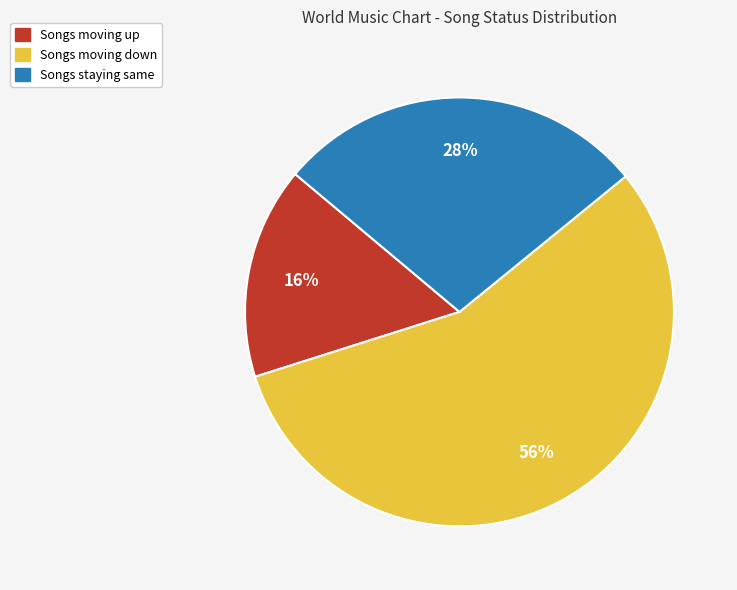

Is there a majority slice in this chart?

Yes